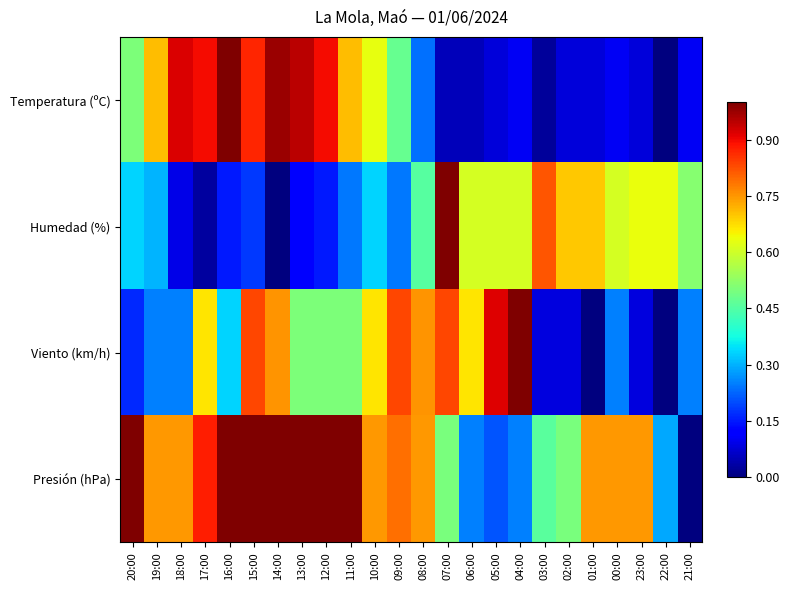

What is the difference between the highest and lowest values at 03:00?

0.8